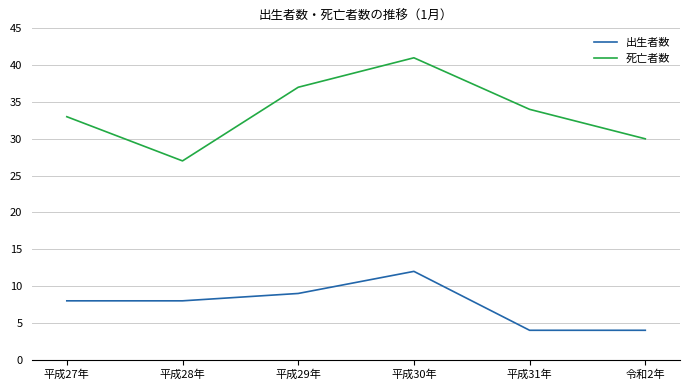

True or false: 死亡者数 and 出生者数 intersect in this chart.

False